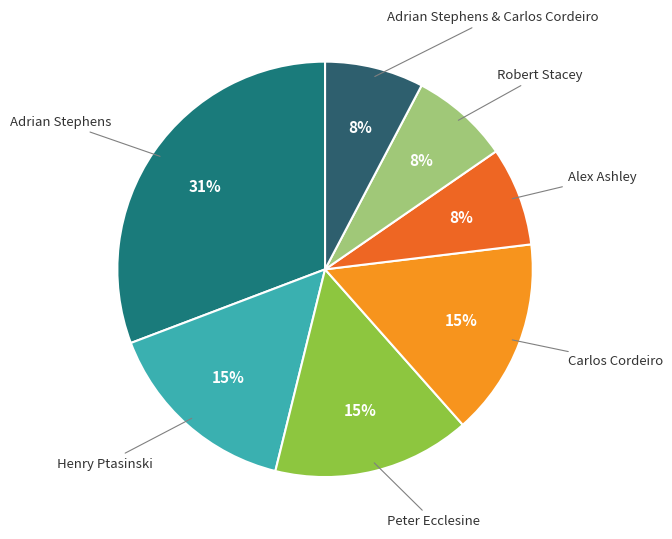

What percentage is the Carlos Cordeiro slice, to the nearest percent?

15%